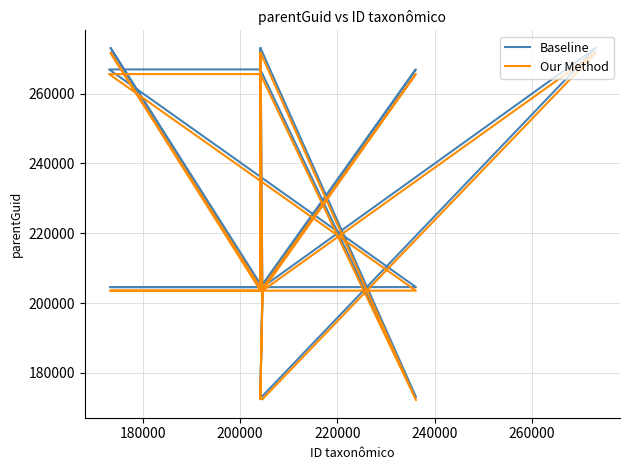

What is the lowest value of the Baseline series?

173055.0